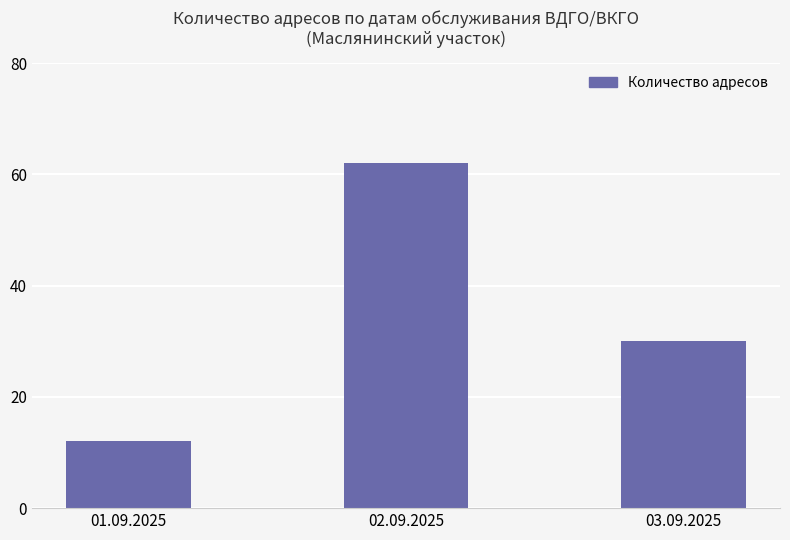

Where is the data nearest to the value 37?

03.09.2025